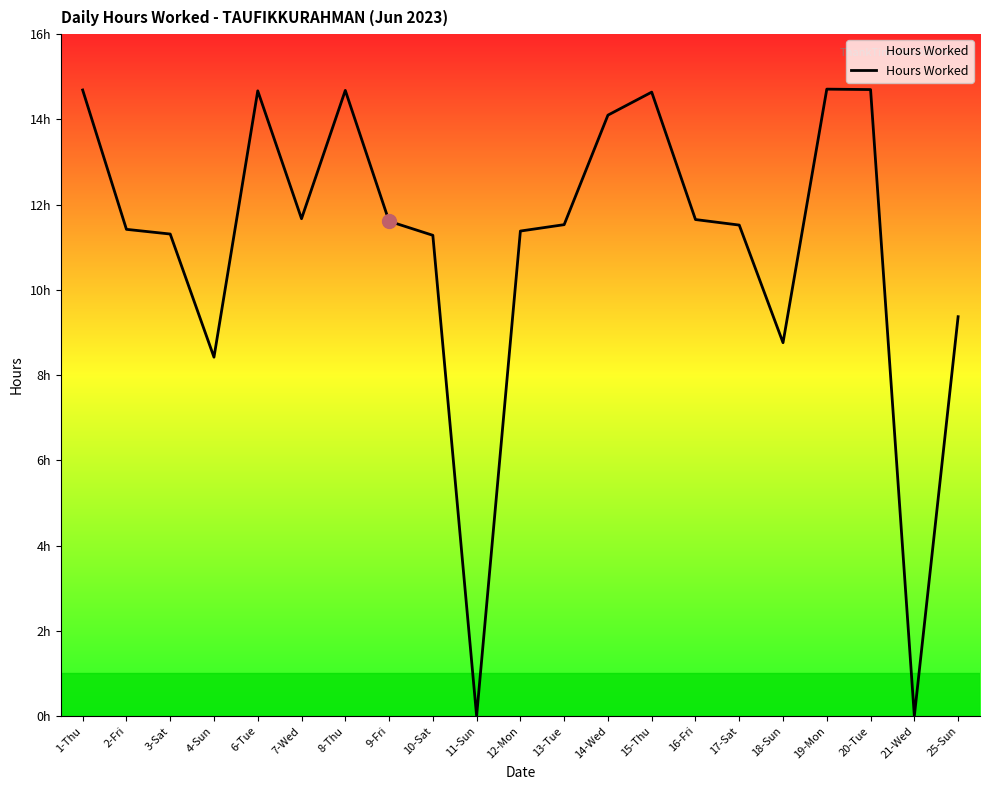

Where is the first local minimum?

4-Sun